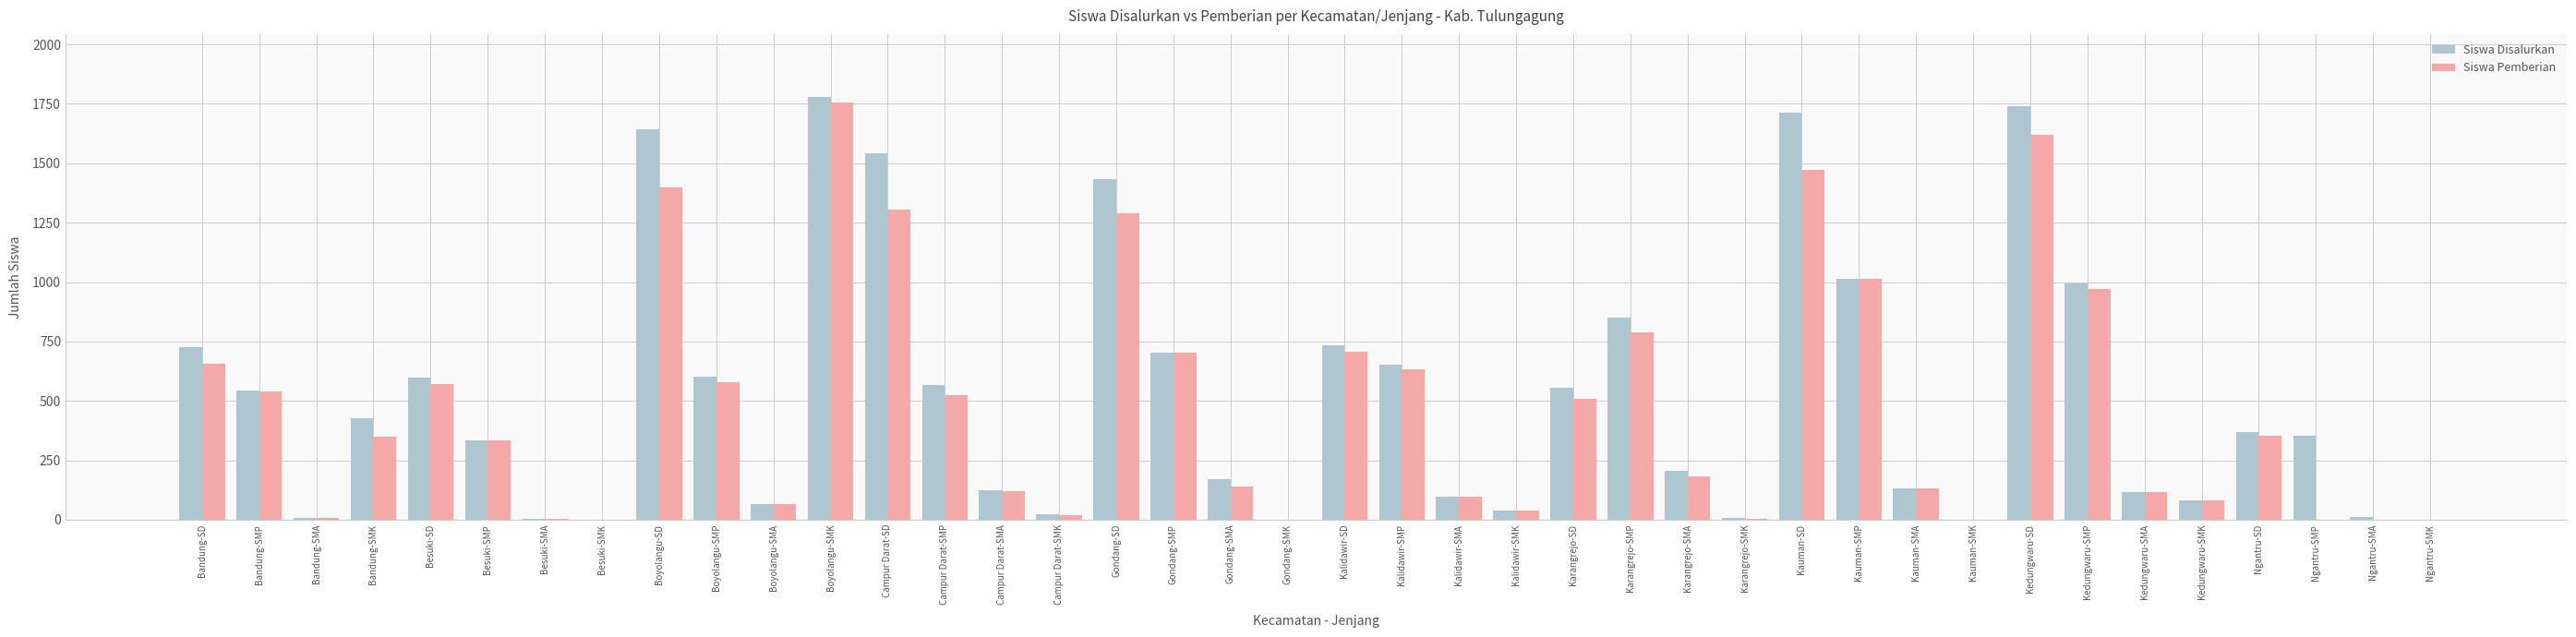

What are all the series names shown in the legend?

Siswa Disalurkan, Siswa Pemberian